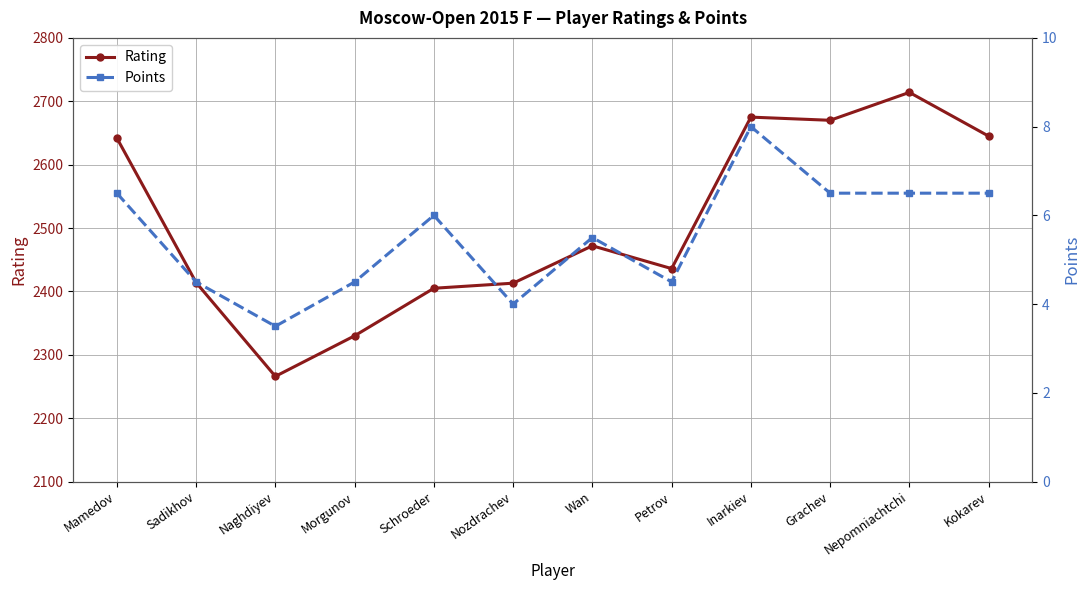

Which category has the lowest value in the Points series?

Naghdiyev